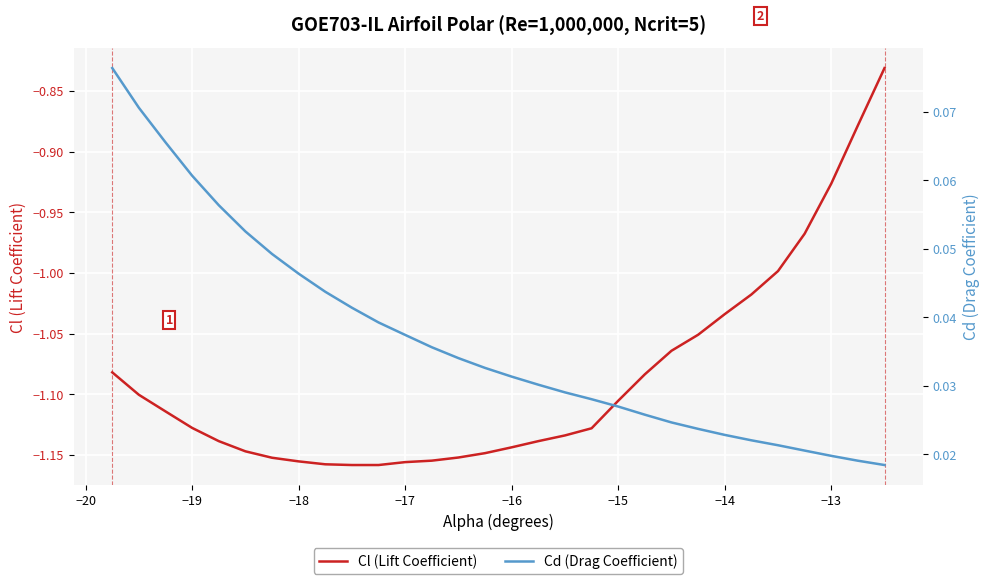

Rank the series by their maximum value, from highest to lowest.

Cd (Drag Coefficient), Cl (Lift Coefficient)